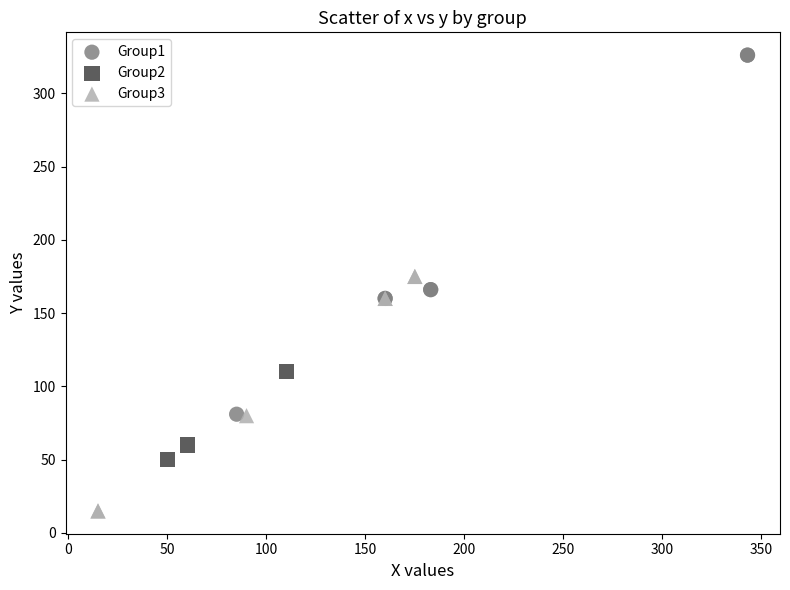

What are all the series names shown in the legend?

Group1, Group2, Group3